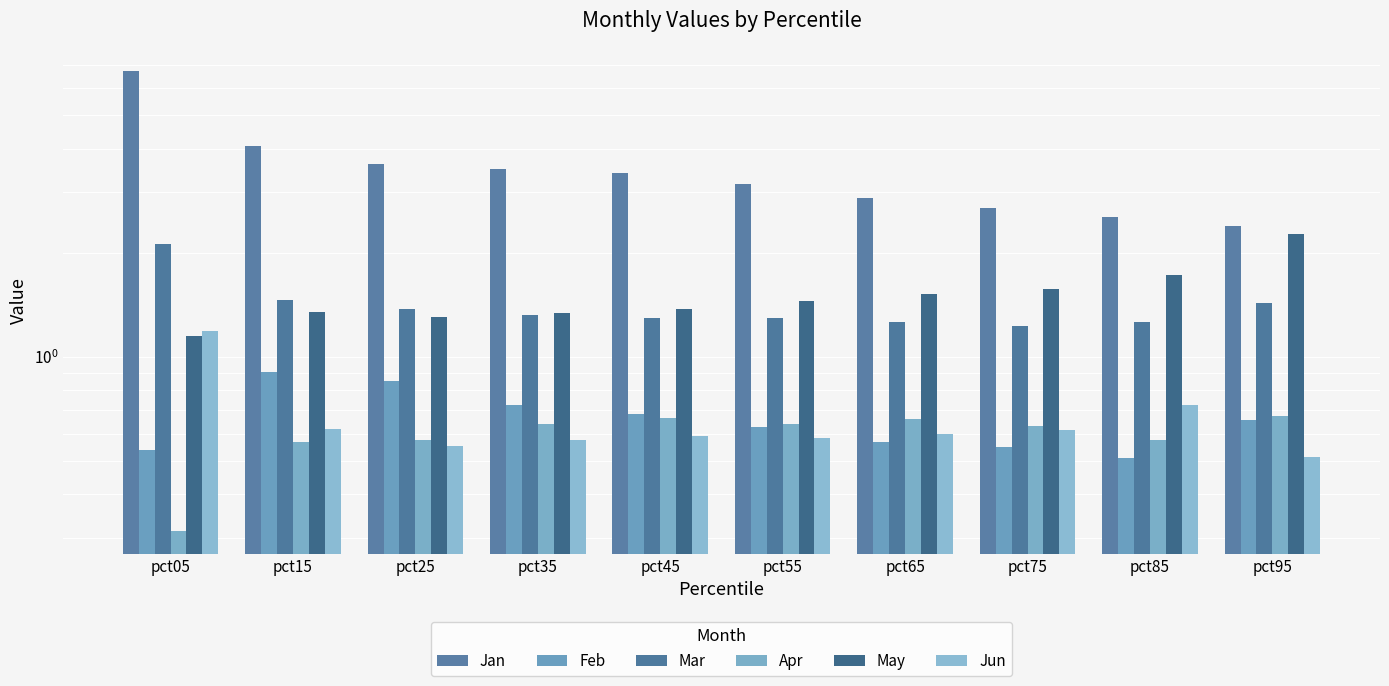

Count the Jun values in the range 0 to 1.

9